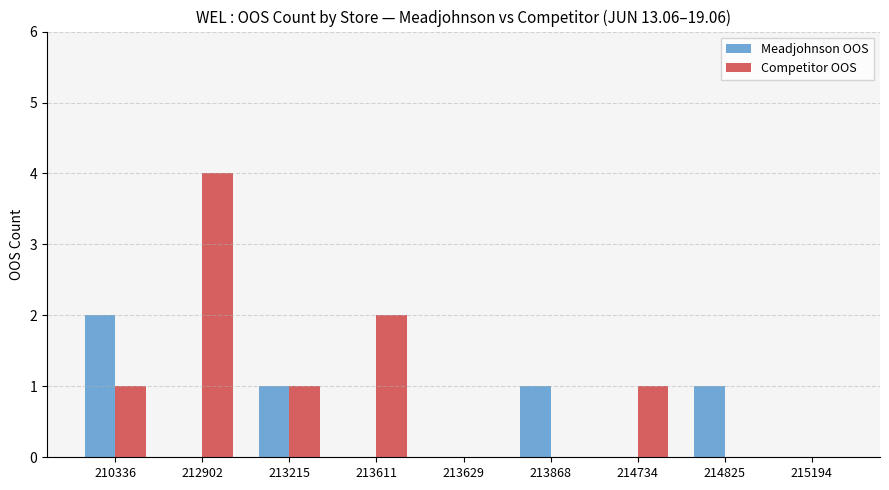

Between 210336 and 212902, which series saw the biggest shift?

Competitor OOS